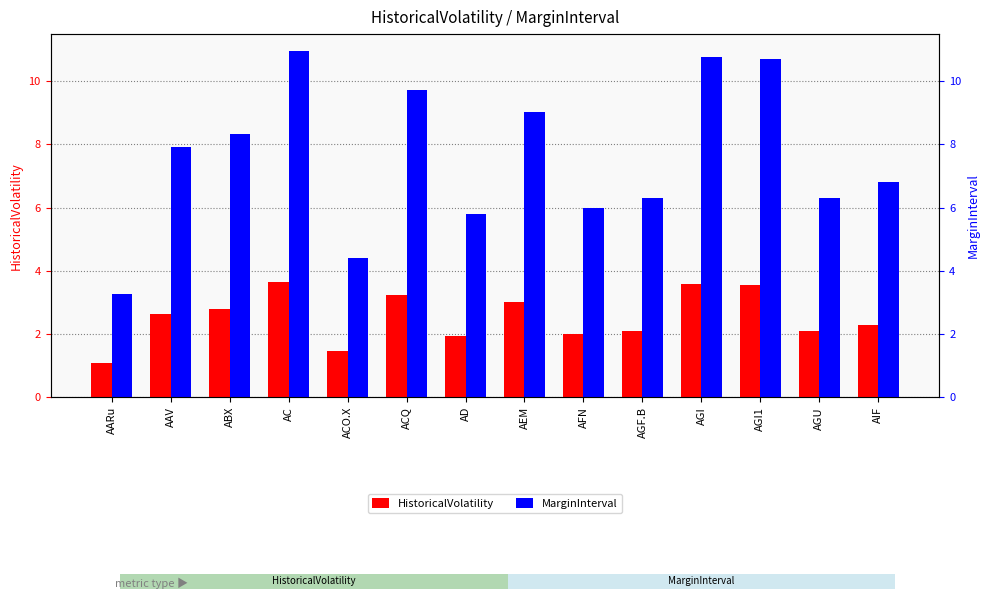

What is the label of the 8th bar from the right?

AD